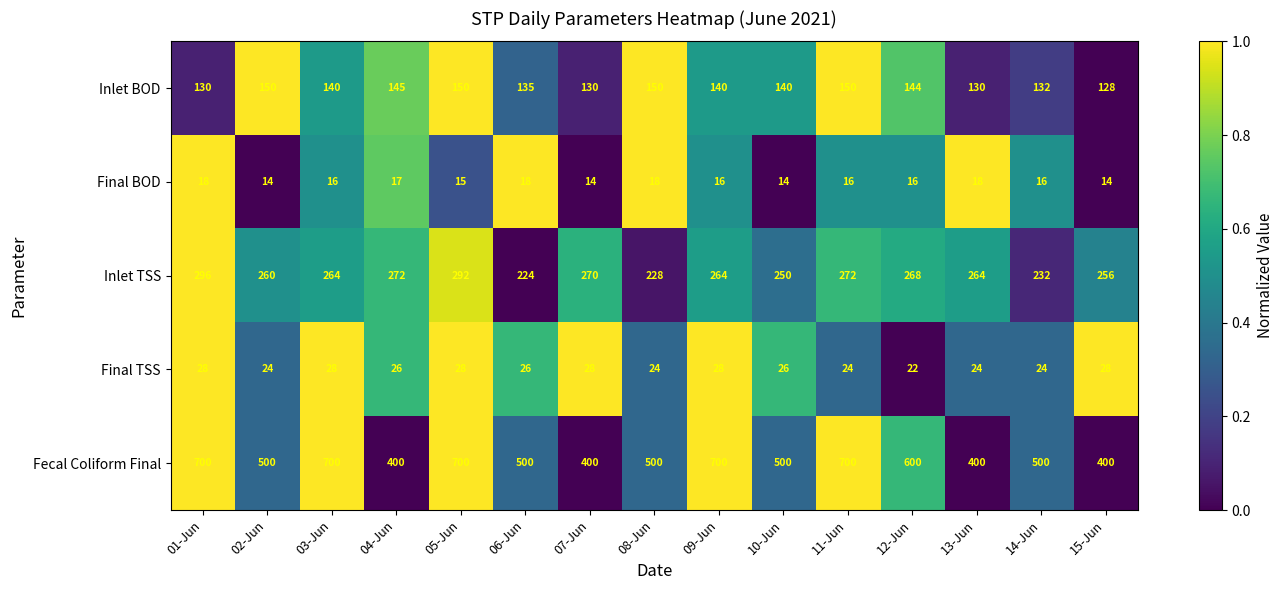

The value of Final BOD at 04-Jun is 17. True or false?

True